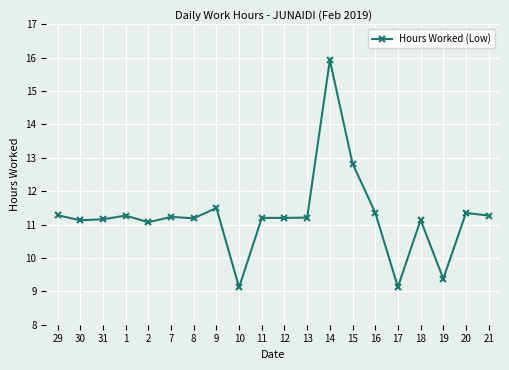

Where does the data first go above 11?

29